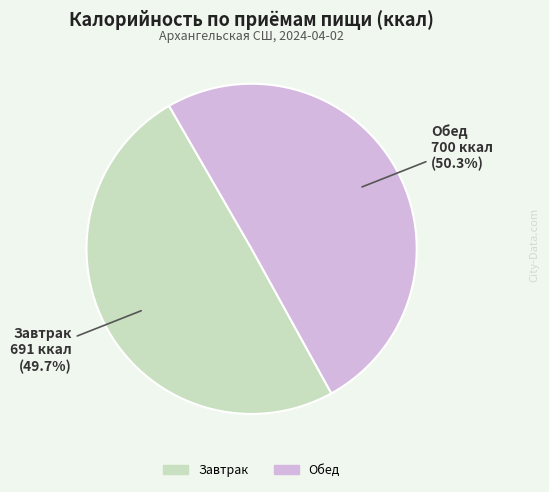

Is there a majority slice in this chart?

Yes